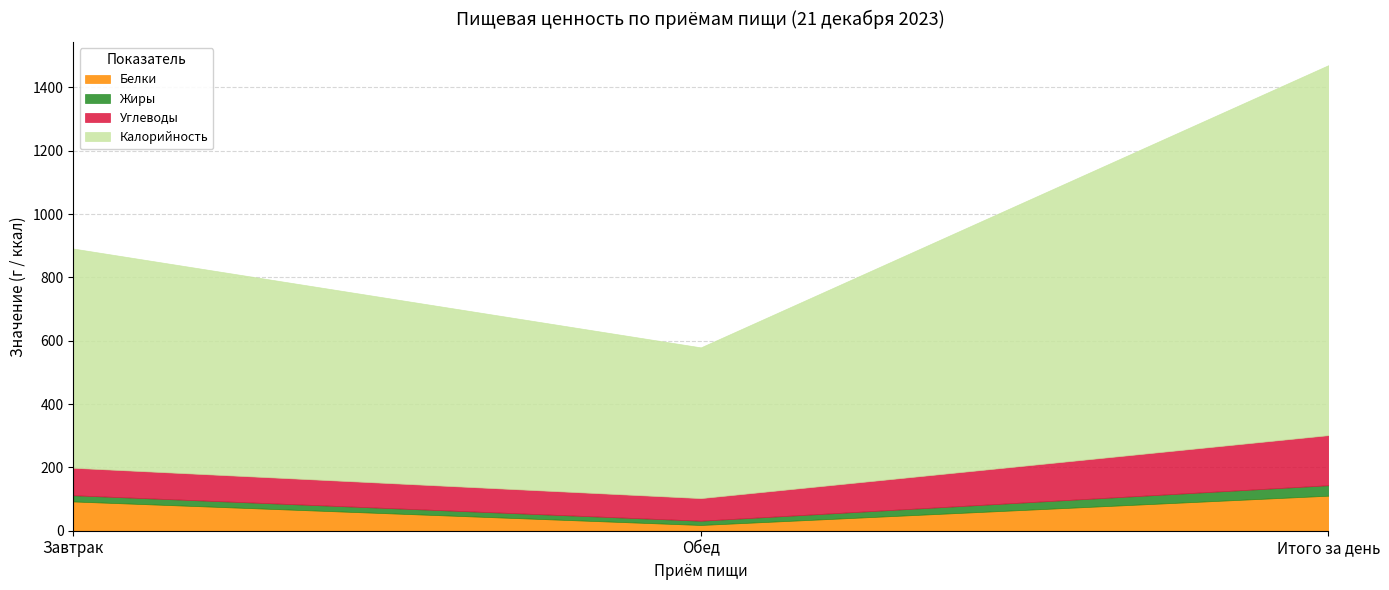

What is the total value across all series at Итого за день?

1470.2